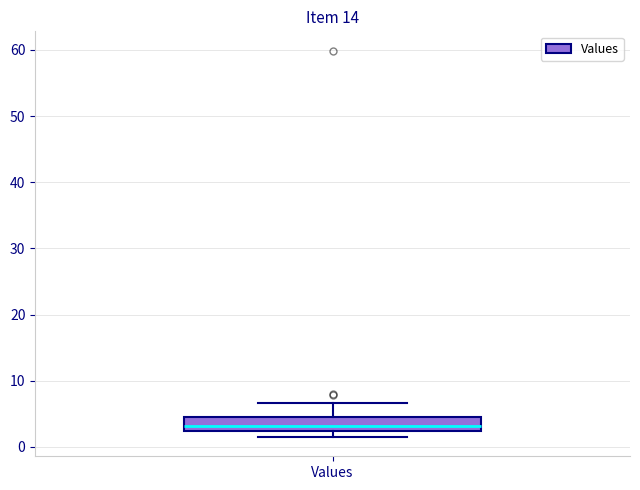

Transcribe this box plot: give where the median line is, the range the box spans, and where the two whiskers end, as read against the y-axis. The values are not printed on the chart, so give them approximately, as read against the axis.

median 3, box 2 to 5, whiskers 2 (just below the box's lower edge) to 7